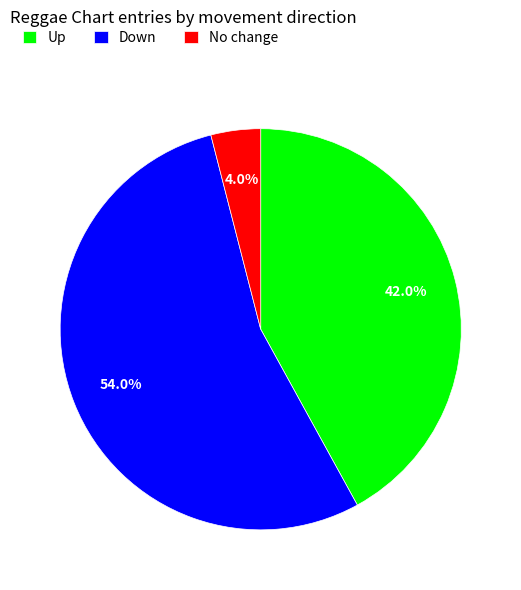

What percentage is NOT represented by Down?

46.0%